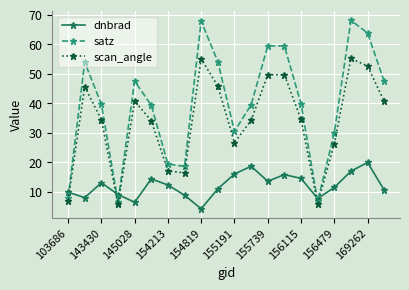

What is the difference between the maximum and second lowest values in the scan_angle series?

49.1